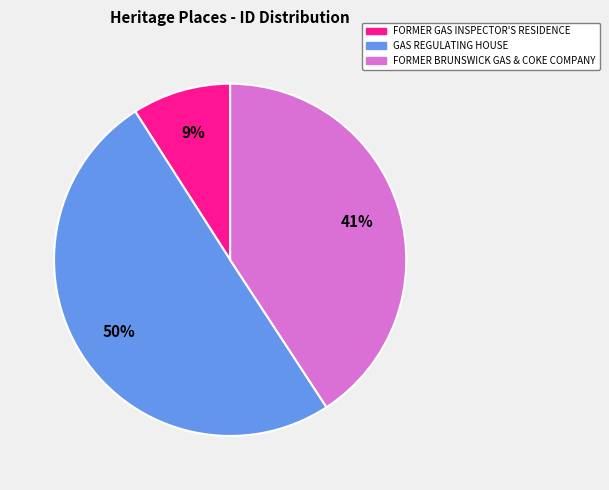

To the nearest percent, what percentage of the pie is FORMER BRUNSWICK GAS & COKE COMPANY?

41%